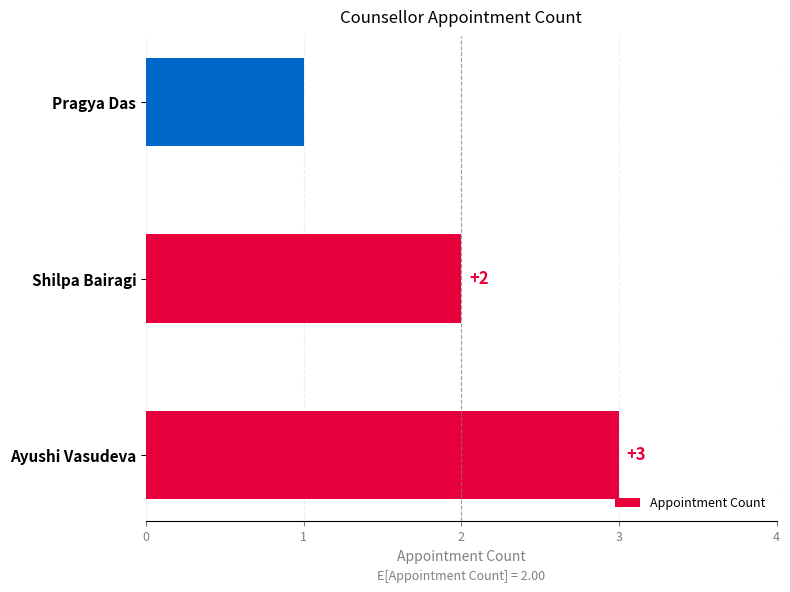

What is the sum of all values?

6